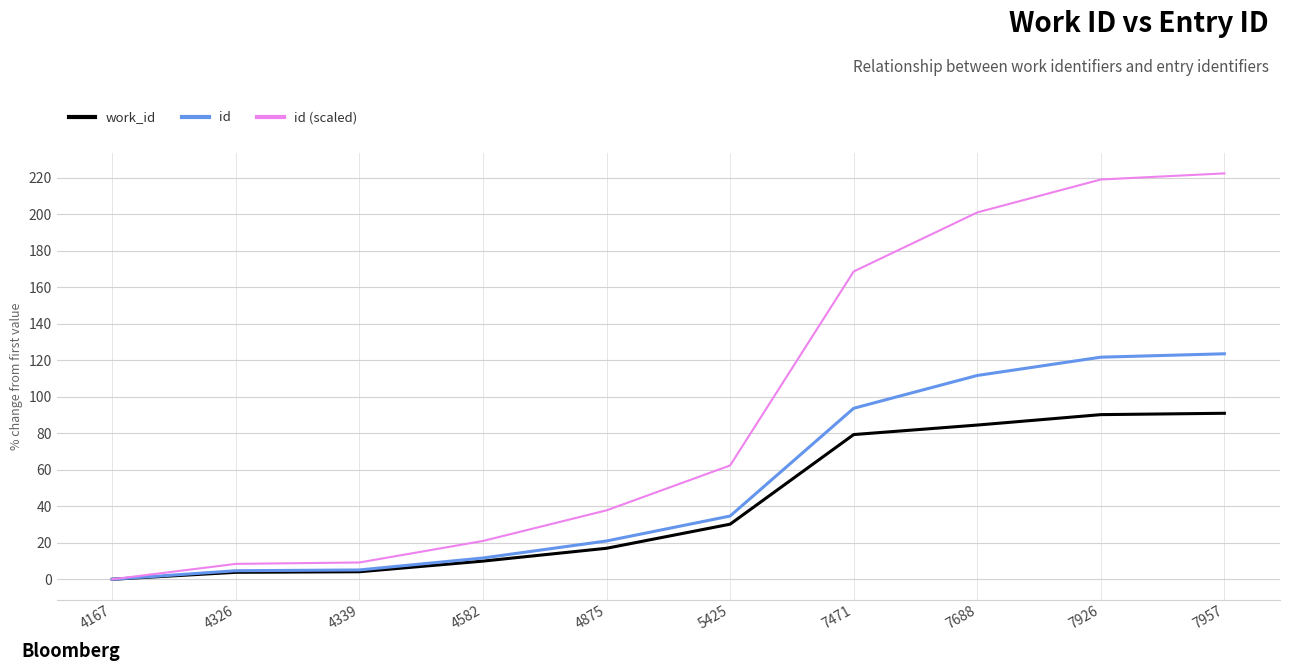

Which series has the largest total across all categories?

id (scaled)